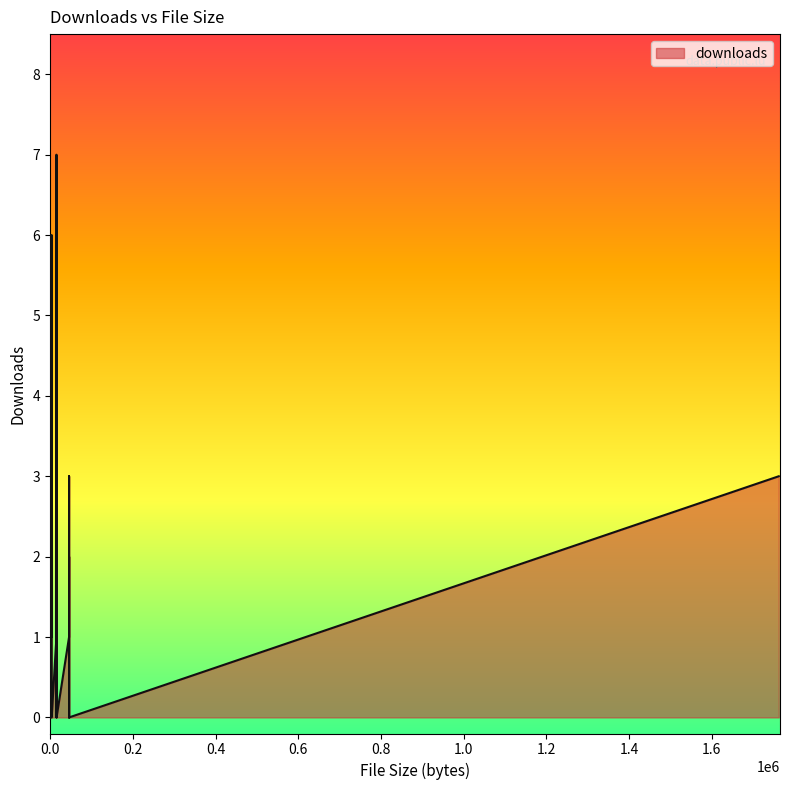

What is the change in value from 3525 to 15041?

+6